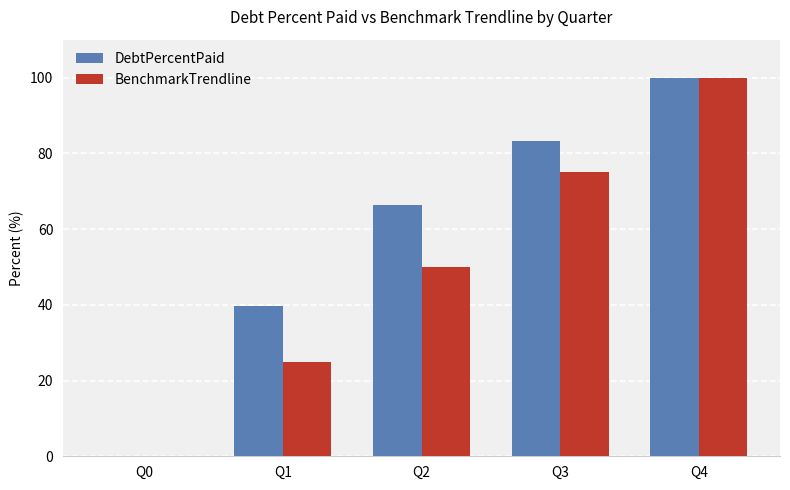

At which category is the sum across all series the highest?

Q4